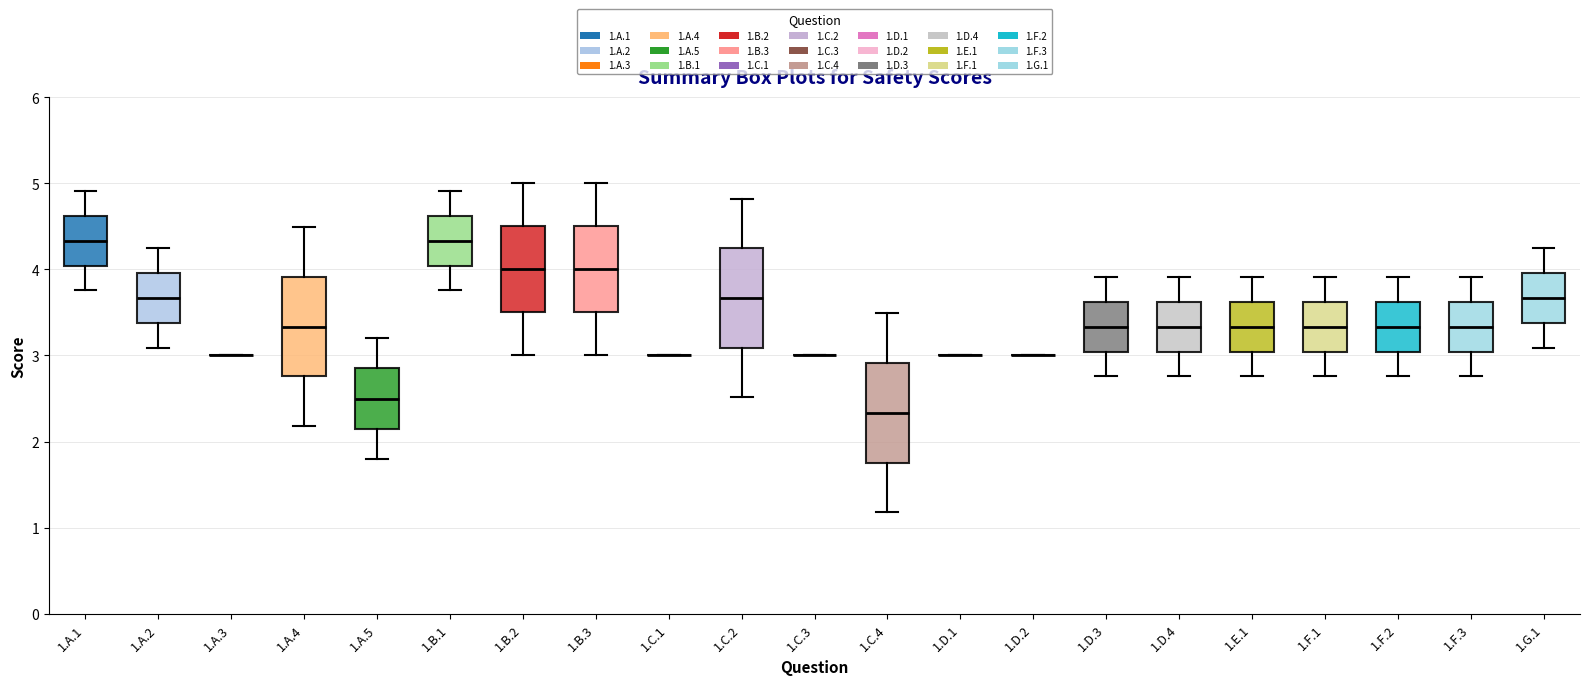

Reading left to right, transcribe this box plot: for each box, give where its median line is, the range the box spans, and where its two whiskers end, as read against the y-axis. The values are not printed on the chart, so give them approximately, as read against the axis.

1.A.1: median 4.3, box 4.0 to 4.6, whiskers 3.8 to 4.9
1.A.2: median 3.7, box 3.4 to 4.0, whiskers 3.1 to 4.2
1.A.3: box collapsed to a line at 3.0, whiskers 3.0 to 3.0
1.A.4: median 3.3, box 2.8 to 3.9, whiskers 2.2 to 4.5
1.A.5: median 2.5, box 2.1 to 2.9, whiskers 1.8 to 3.2
1.B.1: median 4.3, box 4.0 to 4.6, whiskers 3.8 to 4.9
1.B.2: median 4.0, box 3.5 to 4.5, whiskers 3.0 to 5.0
1.B.3: median 4.0, box 3.5 to 4.5, whiskers 3.0 to 5.0
1.C.1: box collapsed to a line at 3.0, whiskers 3.0 to 3.0
1.C.2: median 3.7, box 3.1 to 4.2, whiskers 2.5 to 4.8
1.C.3: box collapsed to a line at 3.0, whiskers 3.0 to 3.0
1.C.4: median 2.3, box 1.8 to 2.9, whiskers 1.2 to 3.5
1.D.1: box collapsed to a line at 3.0, whiskers 3.0 to 3.0
1.D.2: box collapsed to a line at 3.0, whiskers 3.0 to 3.0
1.D.3: median 3.3, box 3.0 to 3.6, whiskers 2.8 to 3.9
1.D.4: median 3.3, box 3.0 to 3.6, whiskers 2.8 to 3.9
1.E.1: median 3.3, box 3.0 to 3.6, whiskers 2.8 to 3.9
1.F.1: median 3.3, box 3.0 to 3.6, whiskers 2.8 to 3.9
1.F.2: median 3.3, box 3.0 to 3.6, whiskers 2.8 to 3.9
1.F.3: median 3.3, box 3.0 to 3.6, whiskers 2.8 to 3.9
1.G.1: median 3.7, box 3.4 to 4.0, whiskers 3.1 to 4.2